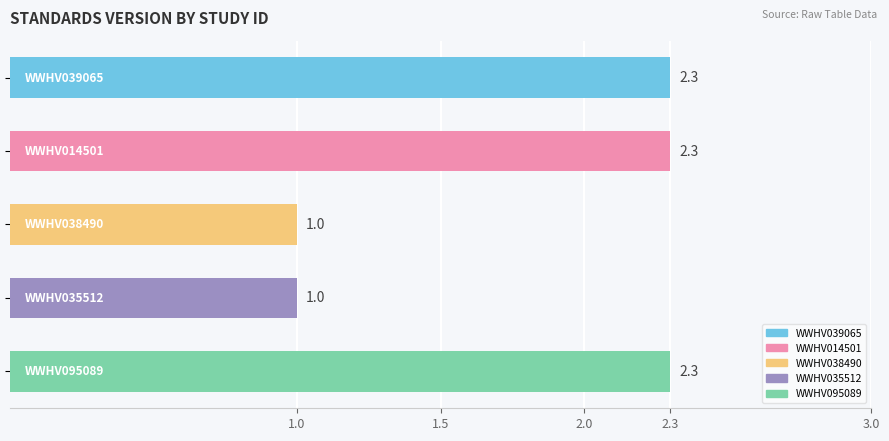

What is the difference between the maximum and minimum values?

1.3